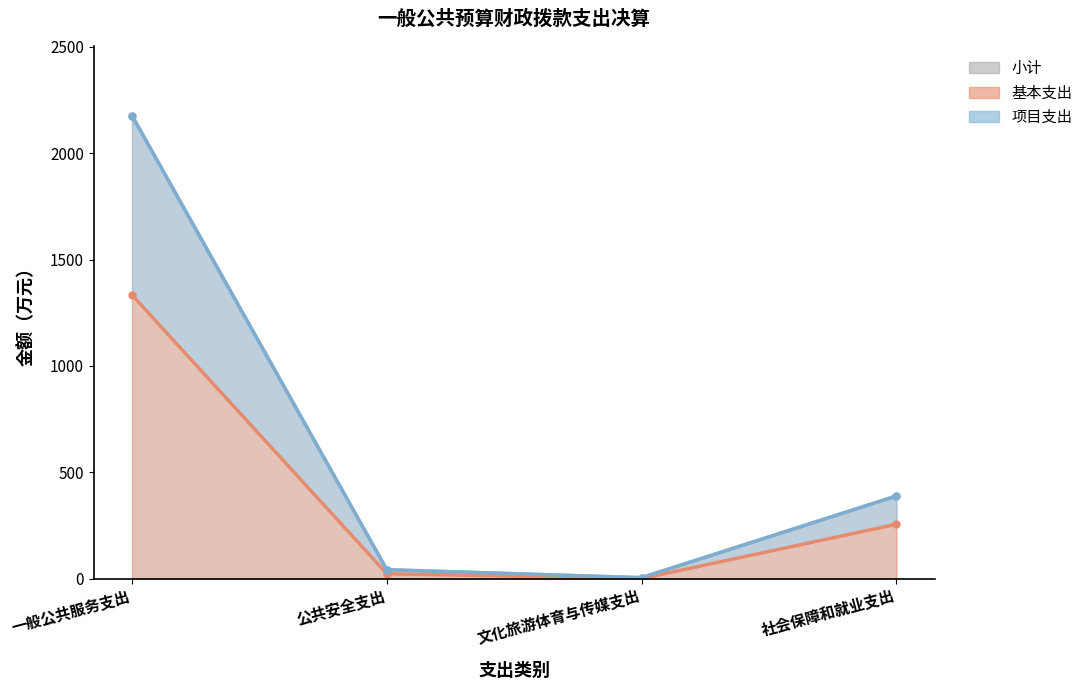

True or false: 小计 and 基本支出 cross at least once.

False